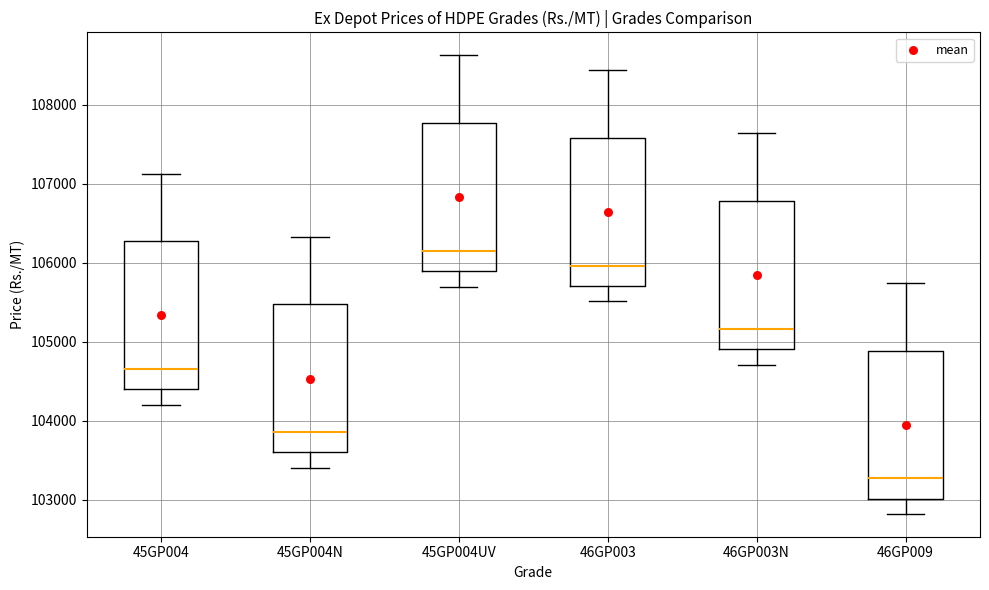

Which box has the highest median line?

45GP004UV